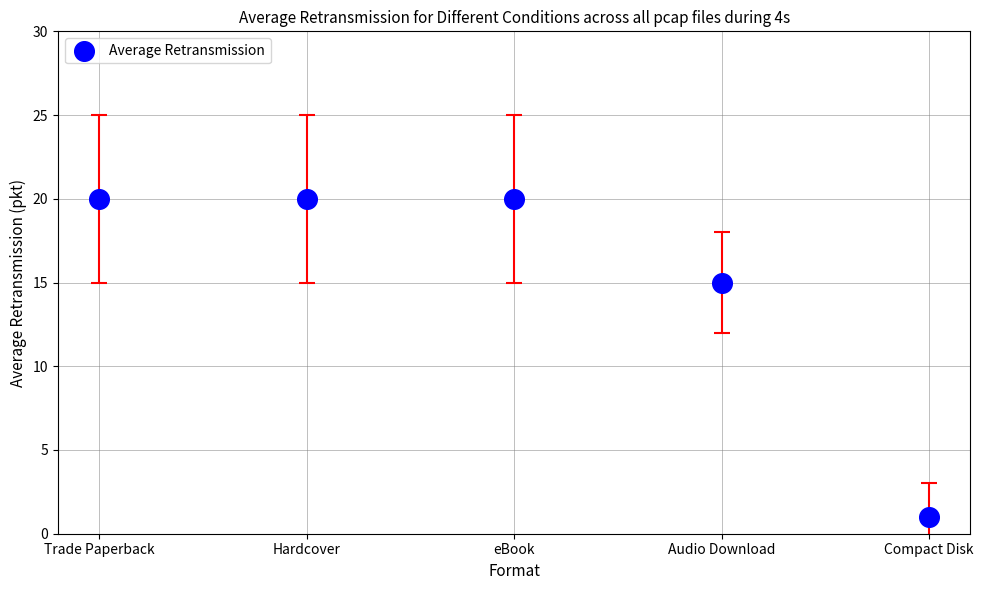

What Y value in the scatter plot is closest to 10?

15